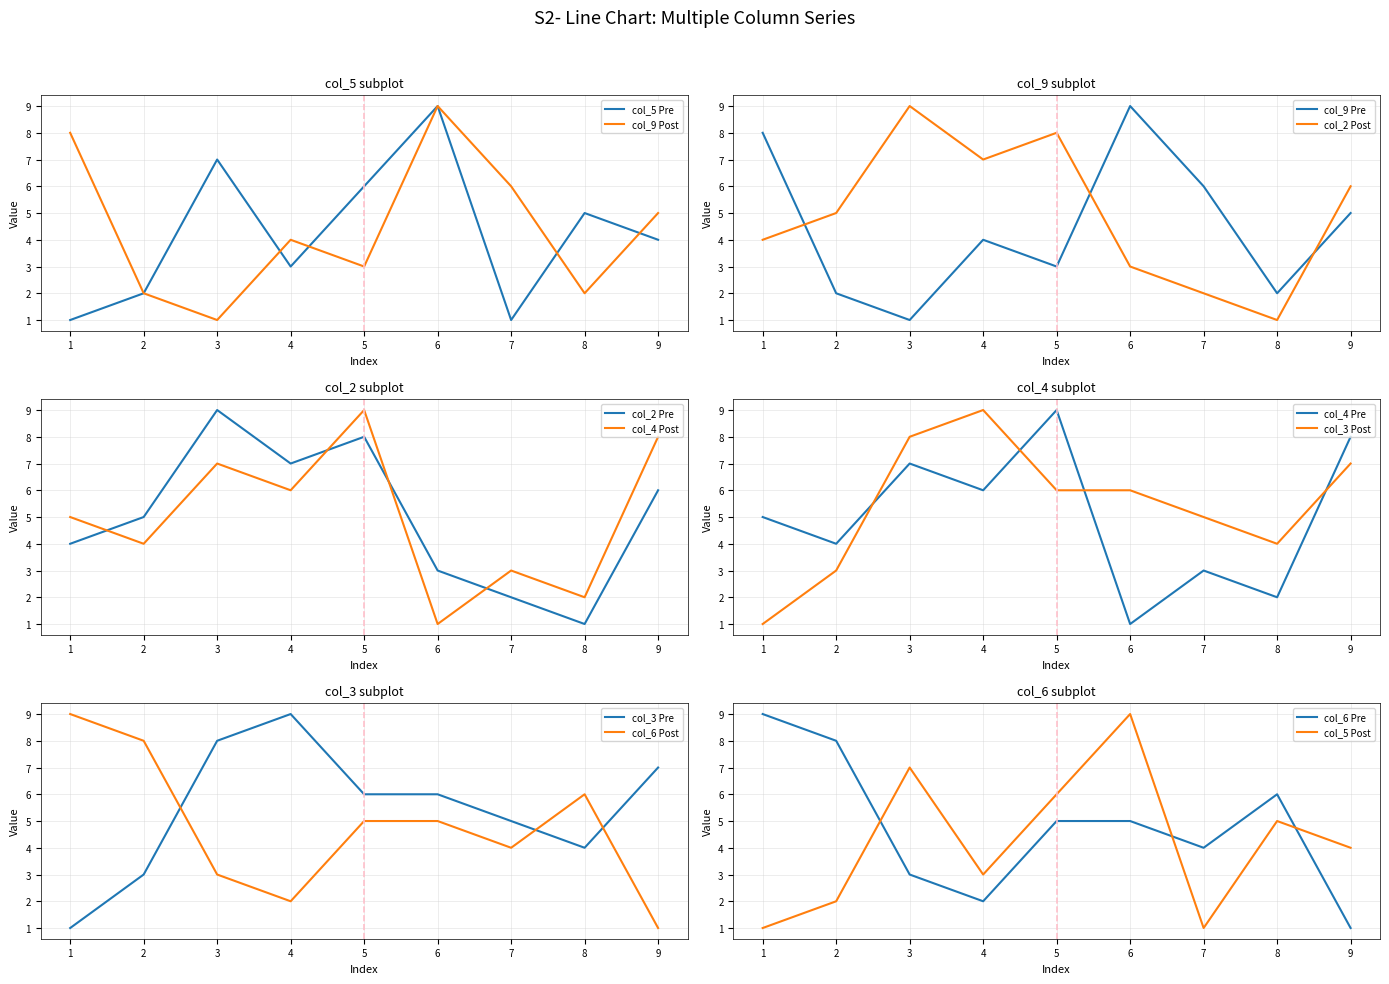

Where is the first local maximum for col_5?

3